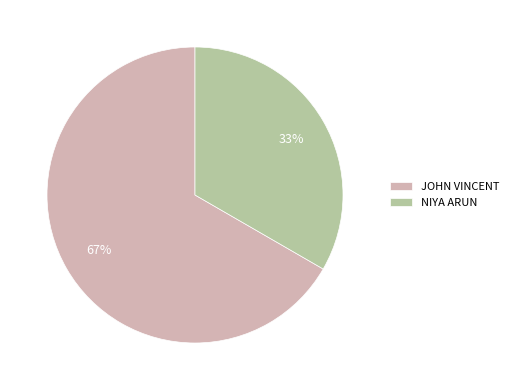

Count the number of slices in the pie.

2